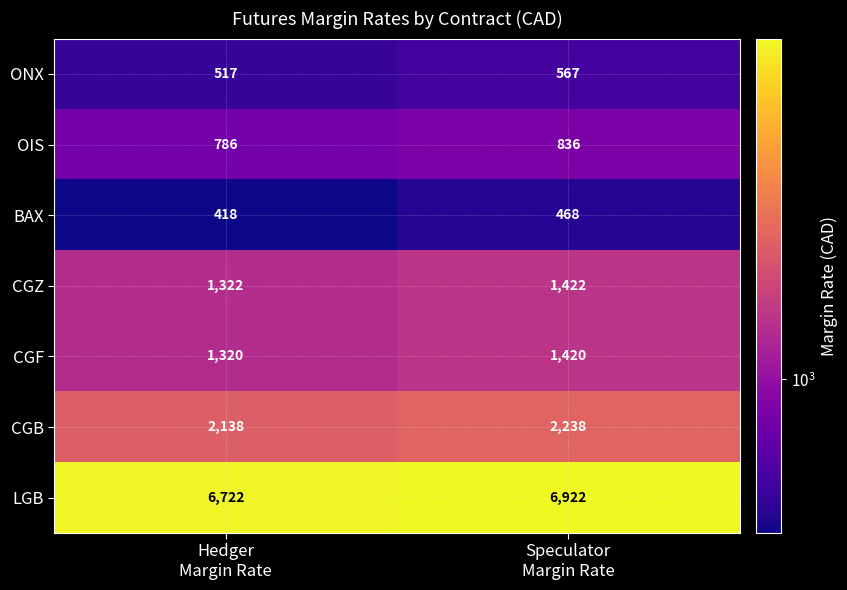

Count the number of categories in the chart.

2